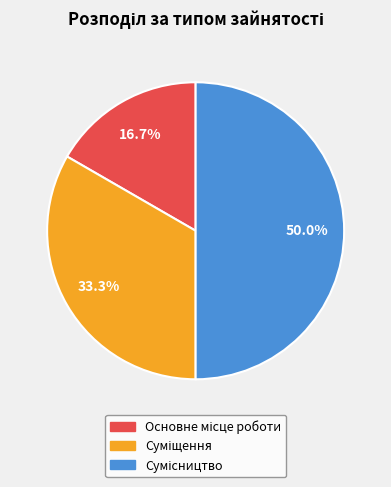

What is the ratio of the value at Основне місце роботи to the value at Суміщення?

0.5